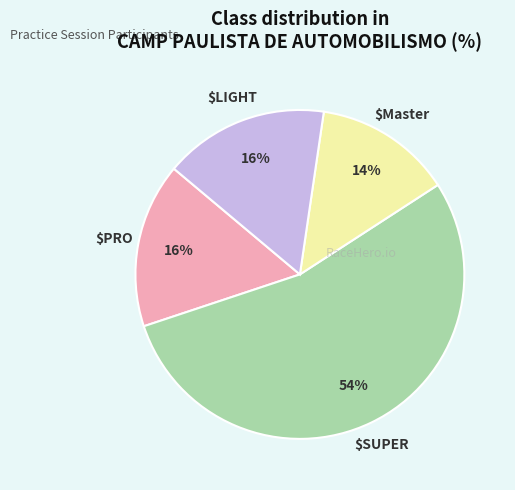

How many segments does this pie chart have?

4